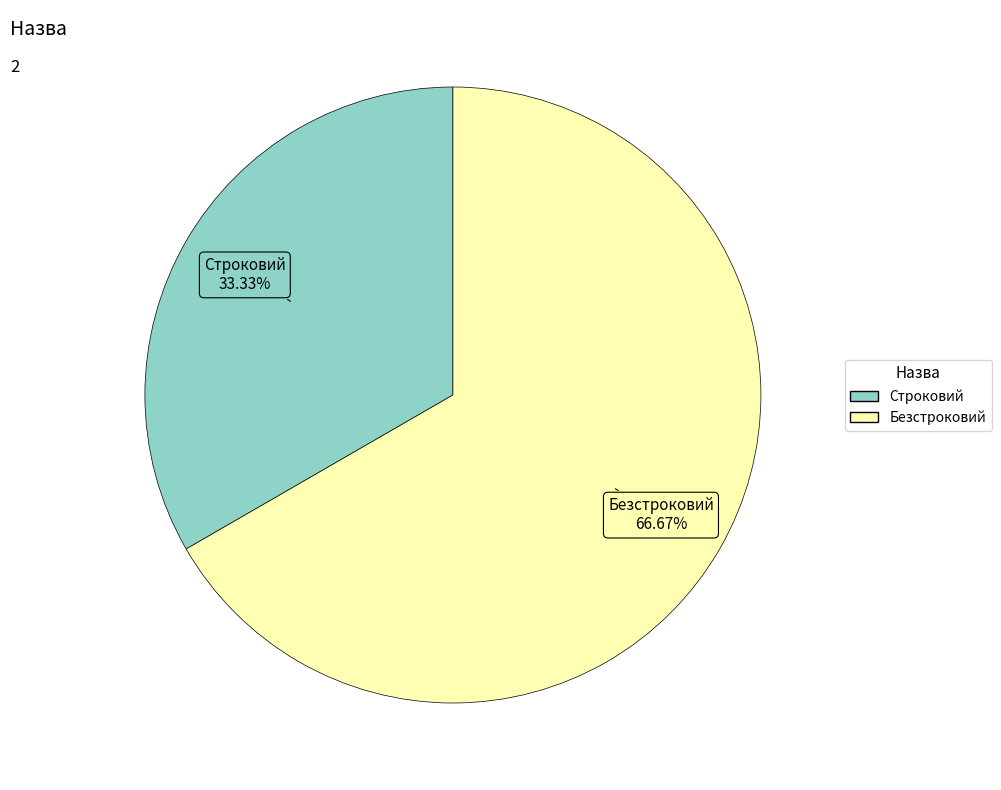

Is there a majority slice in this chart?

Yes